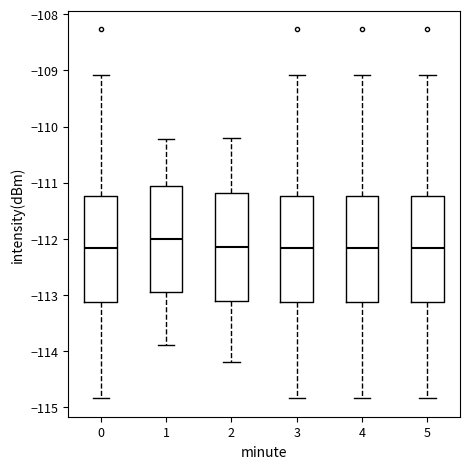

Where is the upper edge of the box at x = 2 on the y-axis? The values are not printed on the chart, so give them approximately, as read against the axis.

-111.2